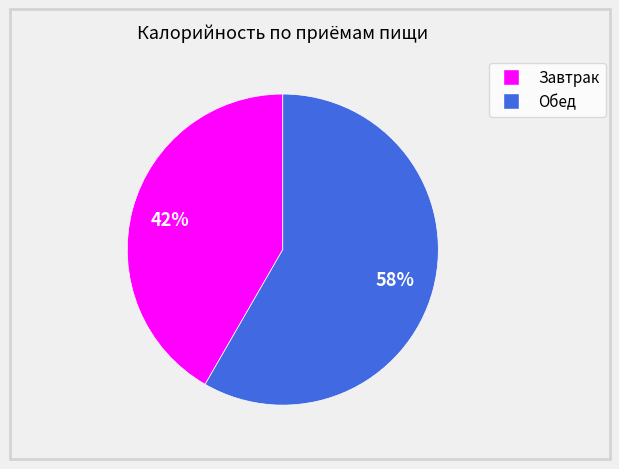

To the nearest percent, what portion does Обед represent?

58%